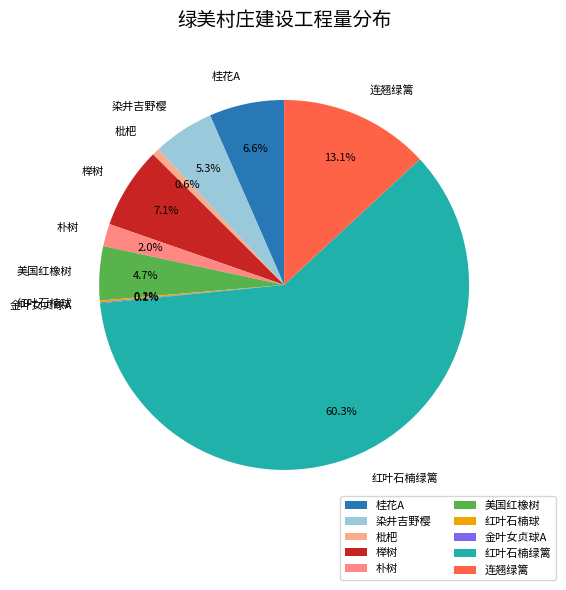

The 红叶石楠绿篱 slice represents 60% of the pie. True or false?

True